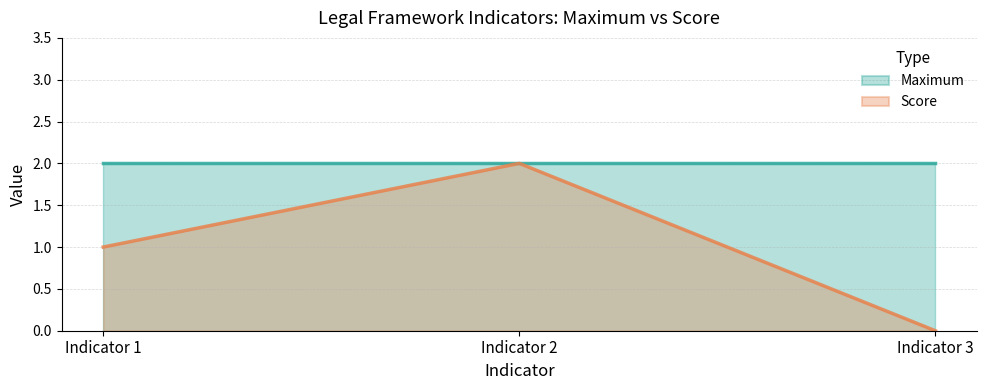

At which category is the sum across all series the highest?

Indicator 2